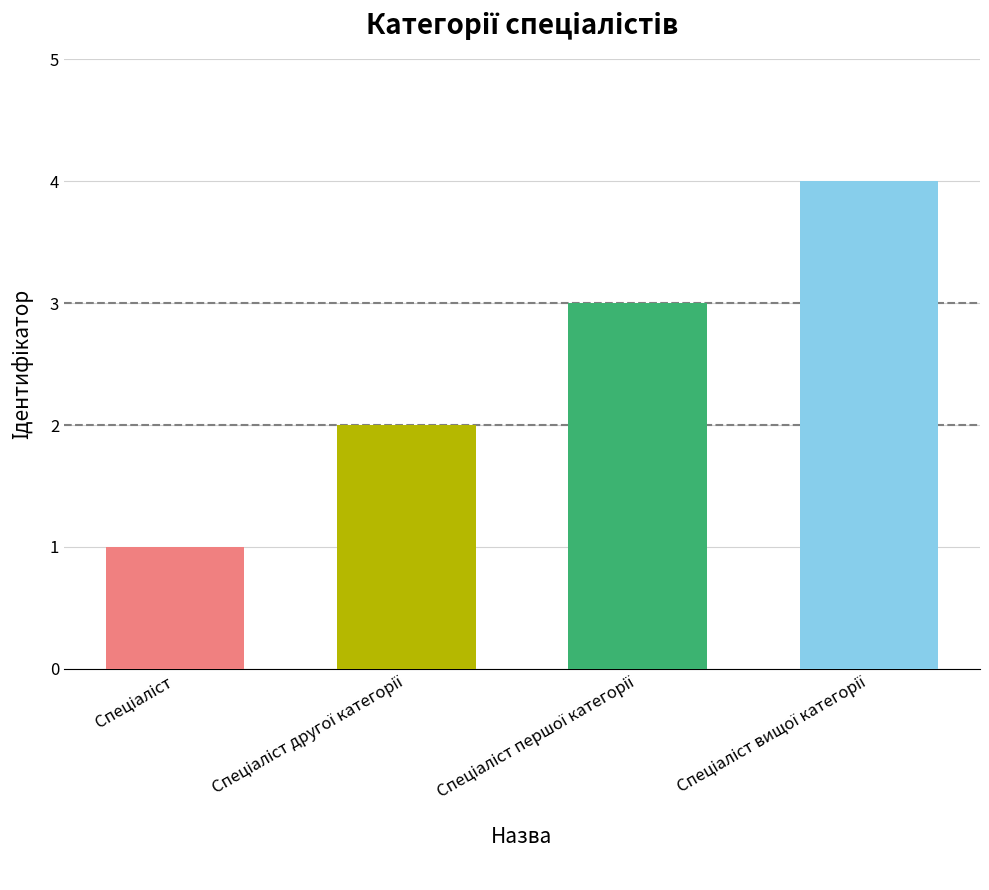

What is the maximum value shown in the chart?

4